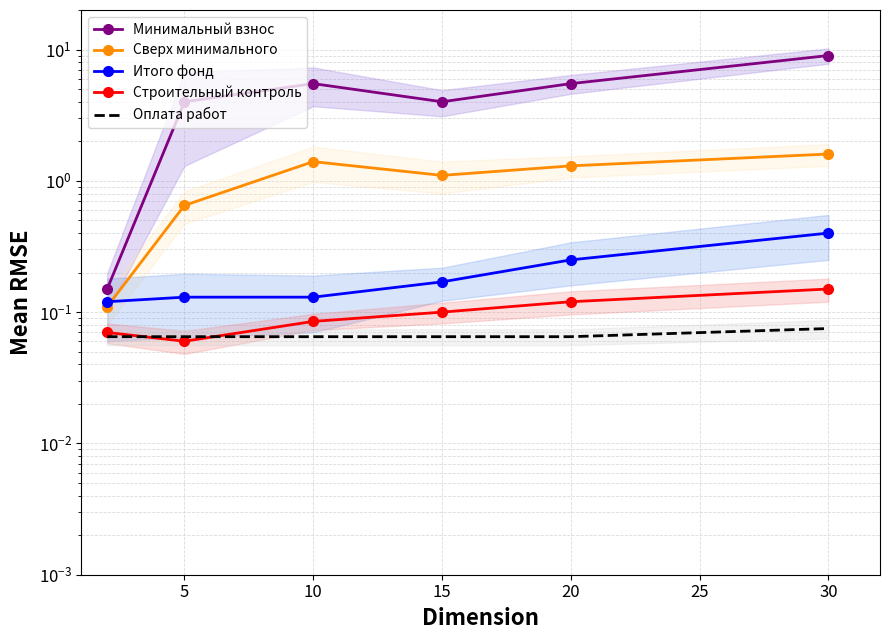

Count the Оплата работ values in the range 0 to 1.

6